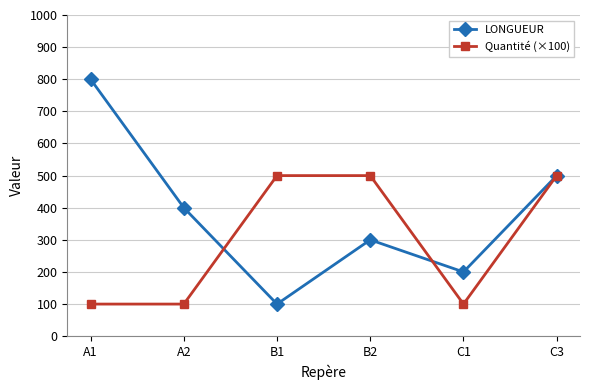

What position from the left is C3?

6